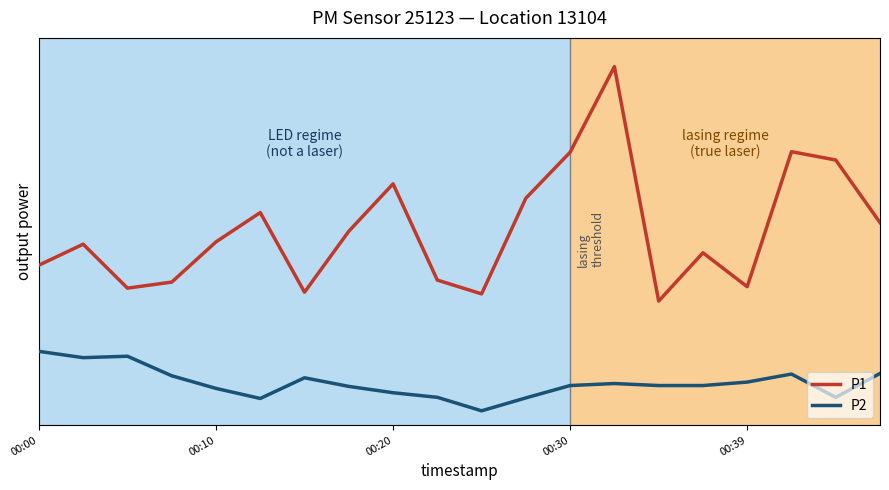

Is this an area chart (filled region under the line)?

No